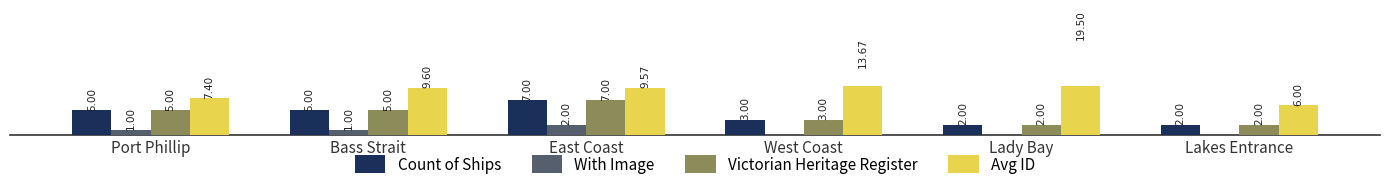

Where is Victorian Heritage Register nearest to the value 4?

Port Phillip